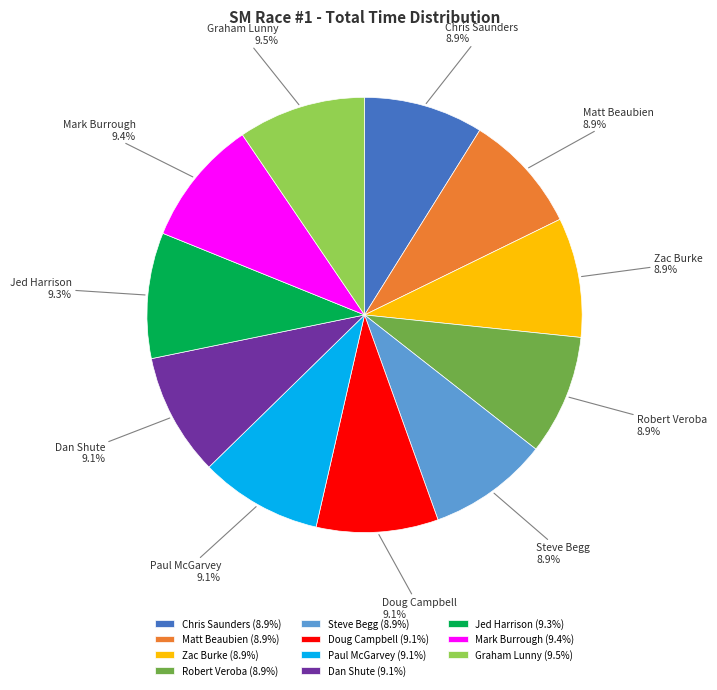

The Zac Burke slice represents 9% of the pie. True or false?

True